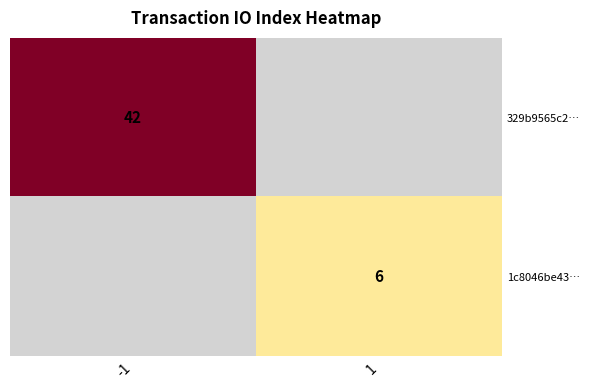

True or false: 329b9565c2… has a value of 19 at -1.

False